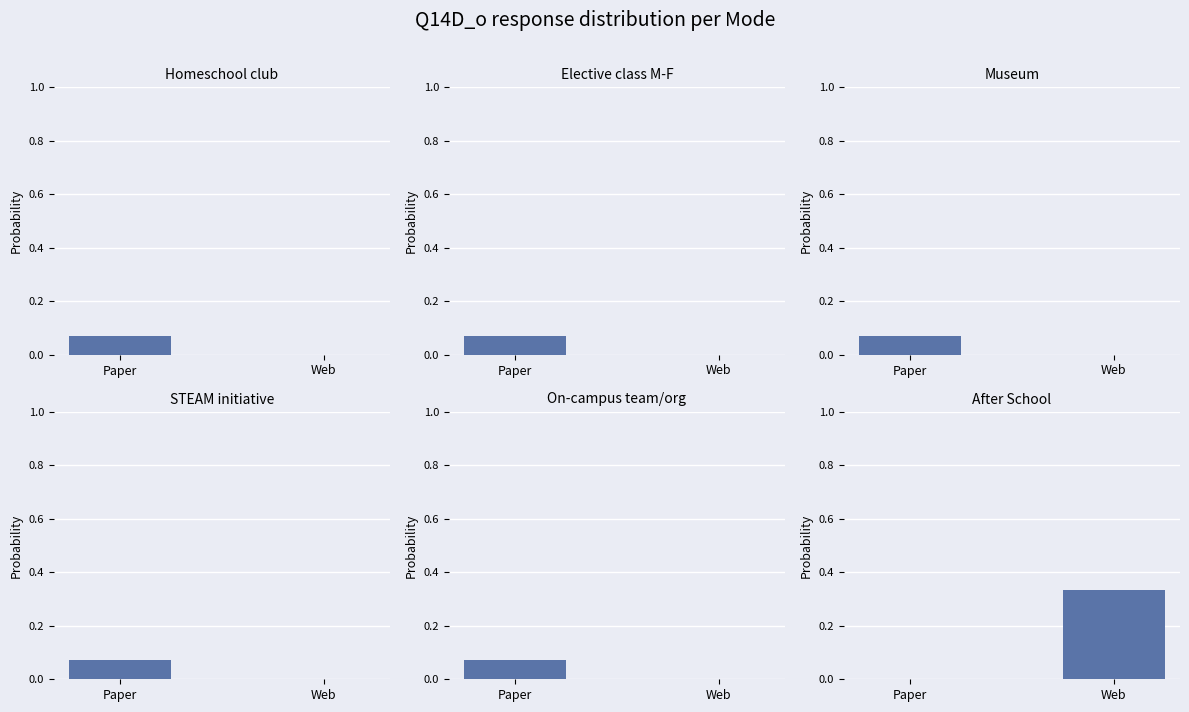

What are all the series names shown in the legend?

Homeschool club, Elective class M-F, Museum, STEAM initiative, On-campus team/org, After School